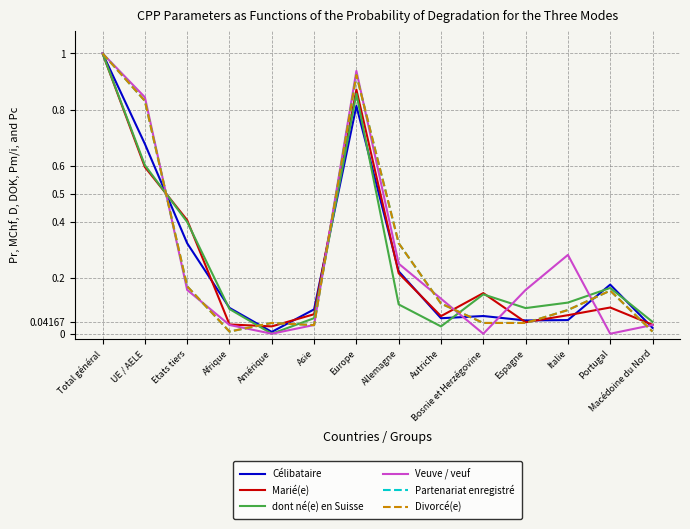

At UE / AELE, list the series in order from smallest to largest.

Marié(e), dont né(e) en Suisse, Célibataire, Partenariat enregistré, Divorcé(e), Veuve / veuf